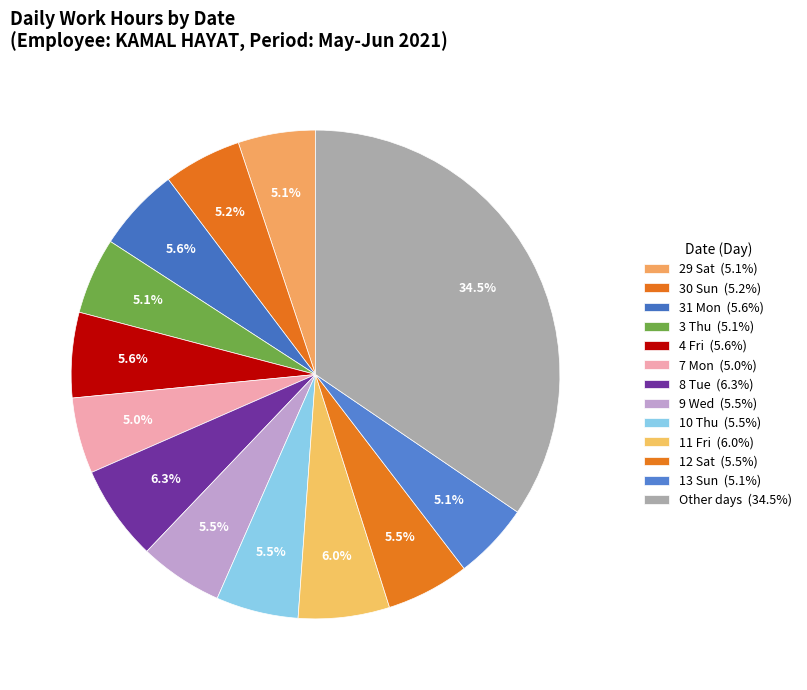

Count the number of slices in the pie.

13